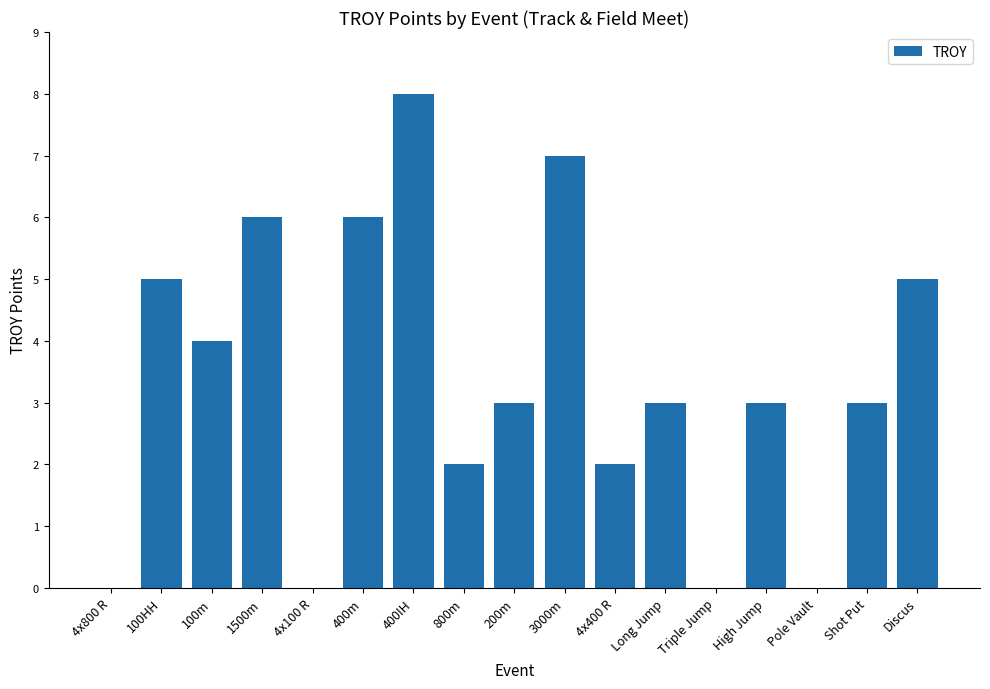

Where is the data nearest to the value 4?

100m